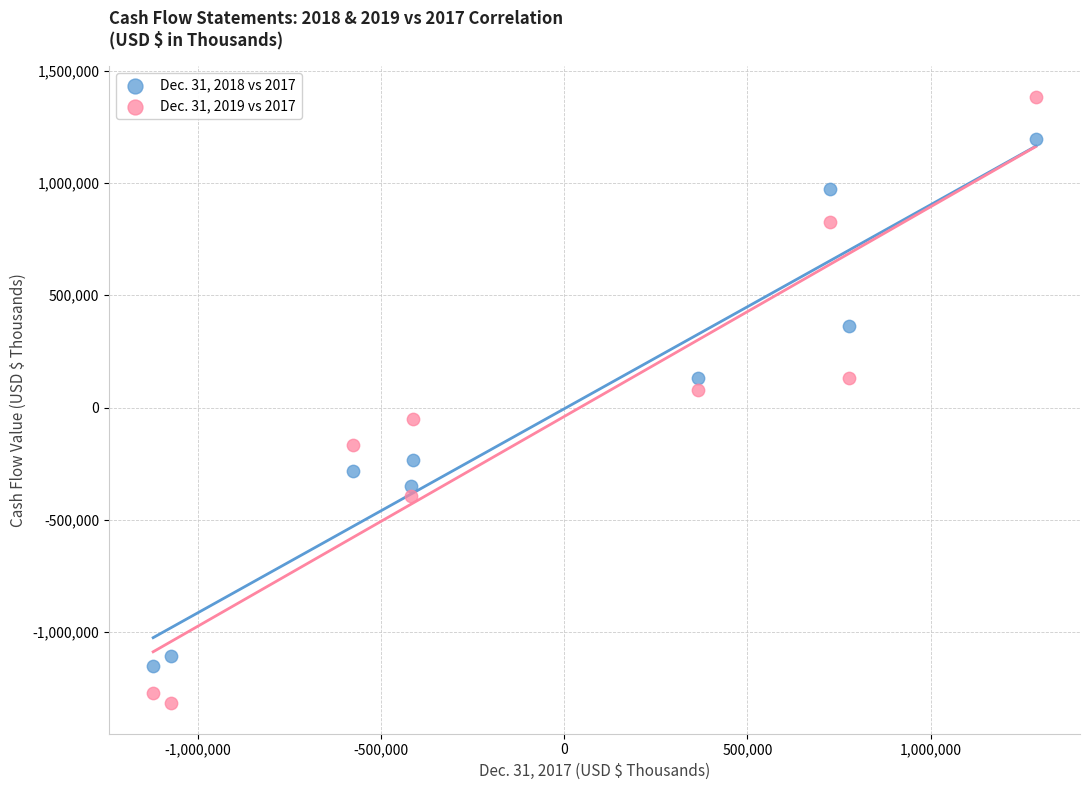

Which series has the widest spread of Y values?

Dec. 31, 2019 vs 2017